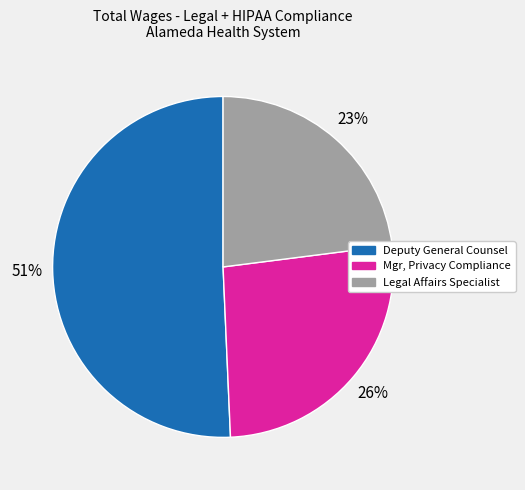

Which category accounts for the majority?

Deputy General Counsel